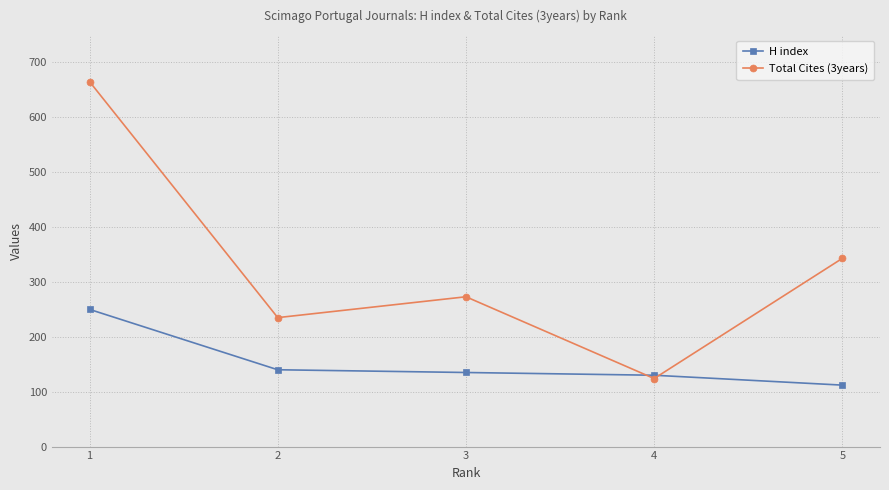

At which category is the sum across all series the highest?

1